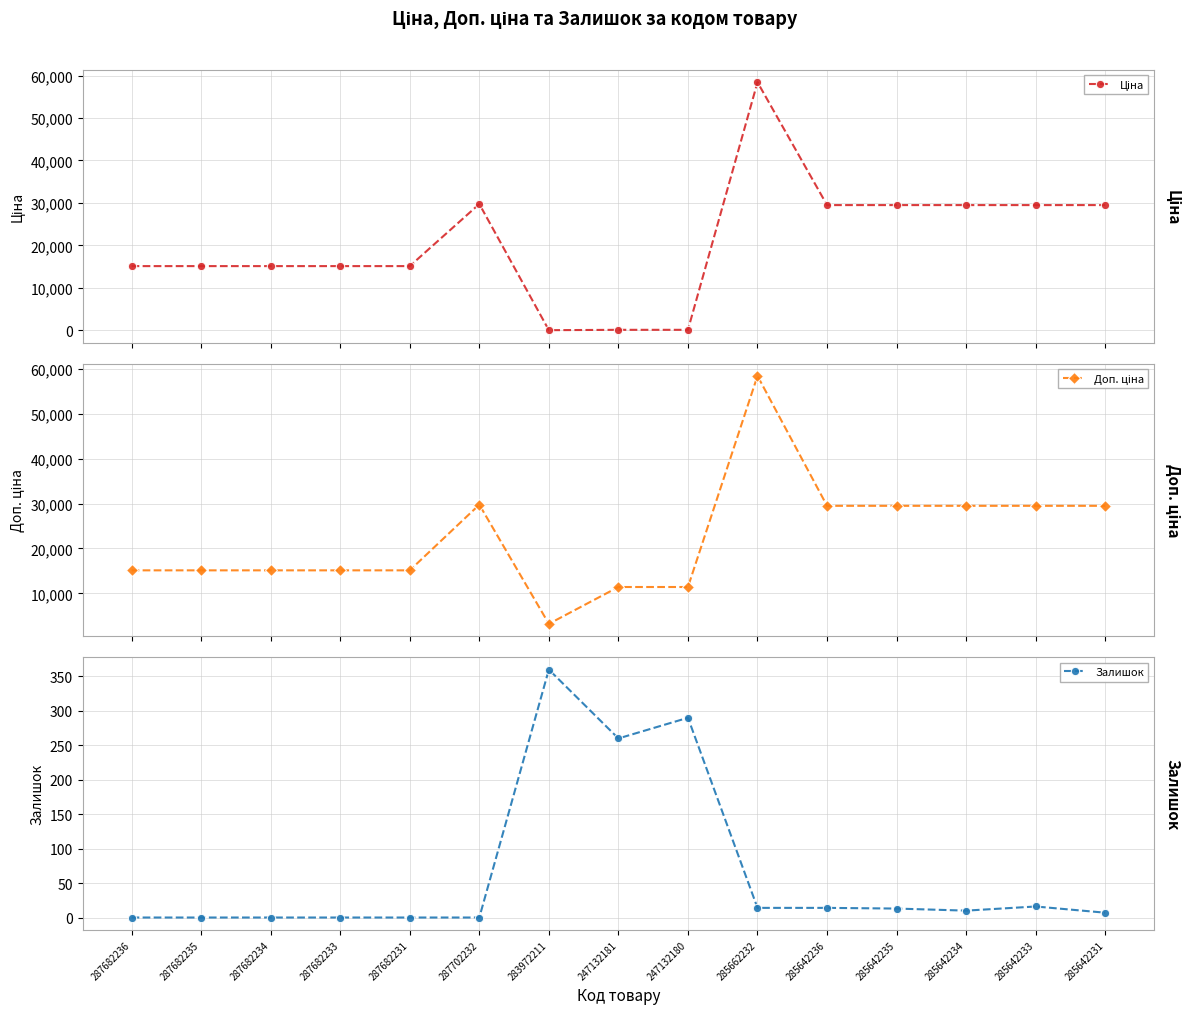

Which series has the largest total across all categories?

Доп. ціна